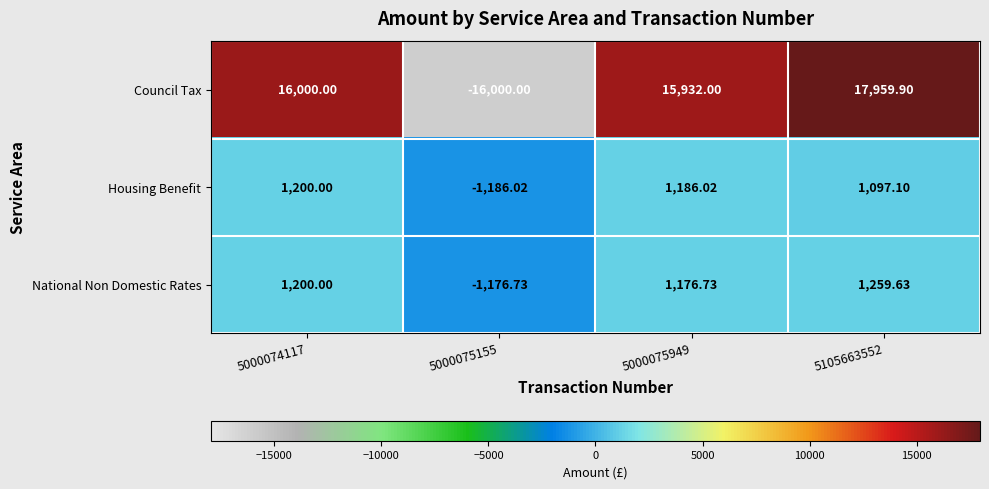

What is the minimum value shown in the chart?

-16000.0